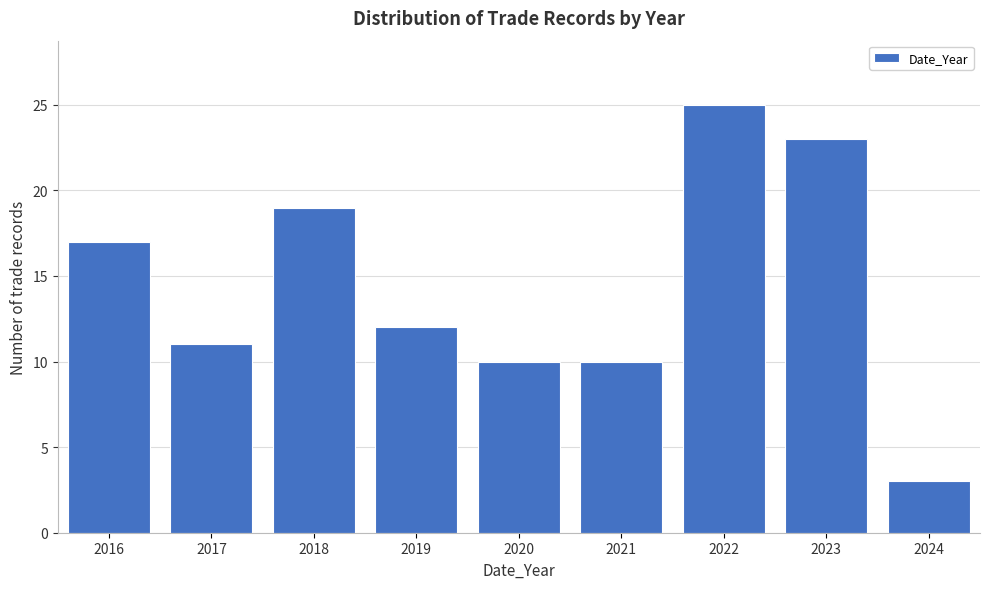

Reading left to right, what are all the values shown in this chart?

2016=17	2017=11	2018=19	2019=12	2020=10	2021=10	2022=25	2023=23	2024=3